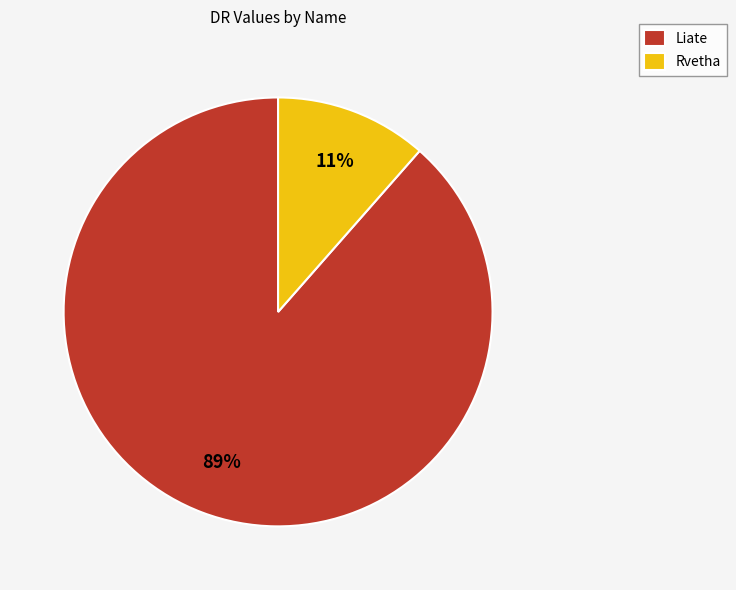

Which slice is the smallest?

Rvetha